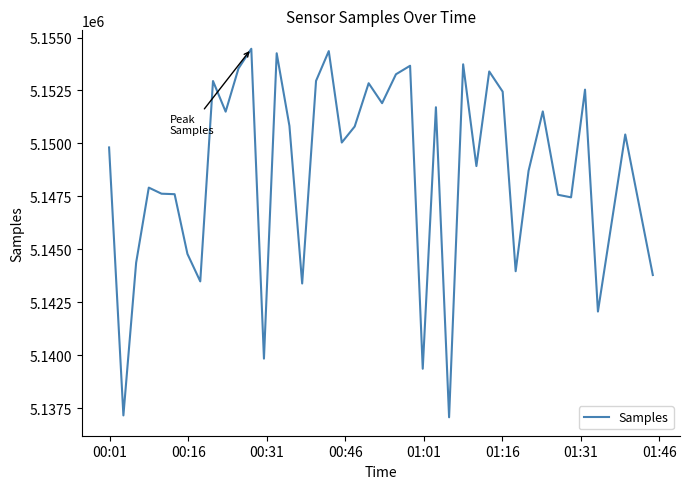

What is the maximum value shown in the chart?

5154471